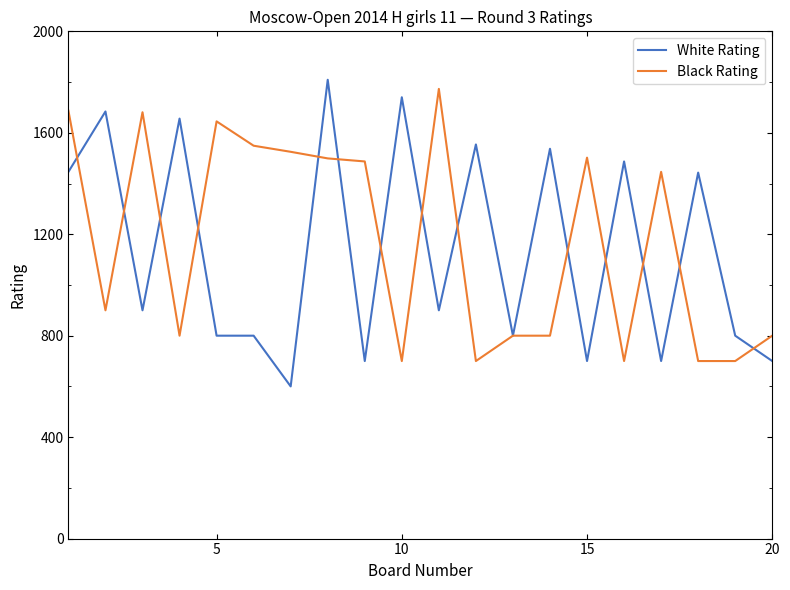

How many lines are shown in the chart?

2